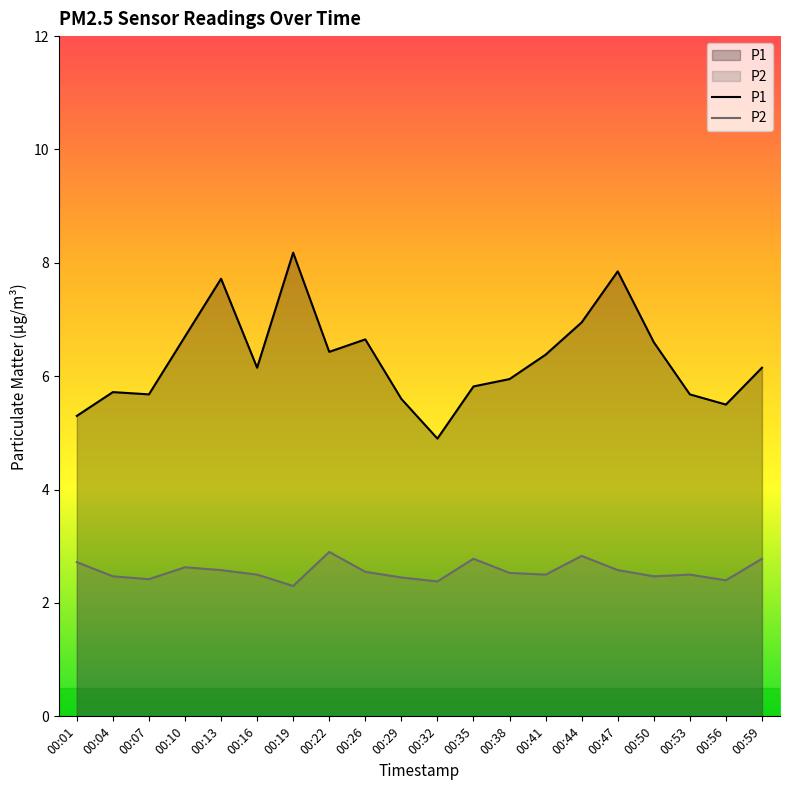

True or false: P1 has more than 1 points higher than both neighbors.

True